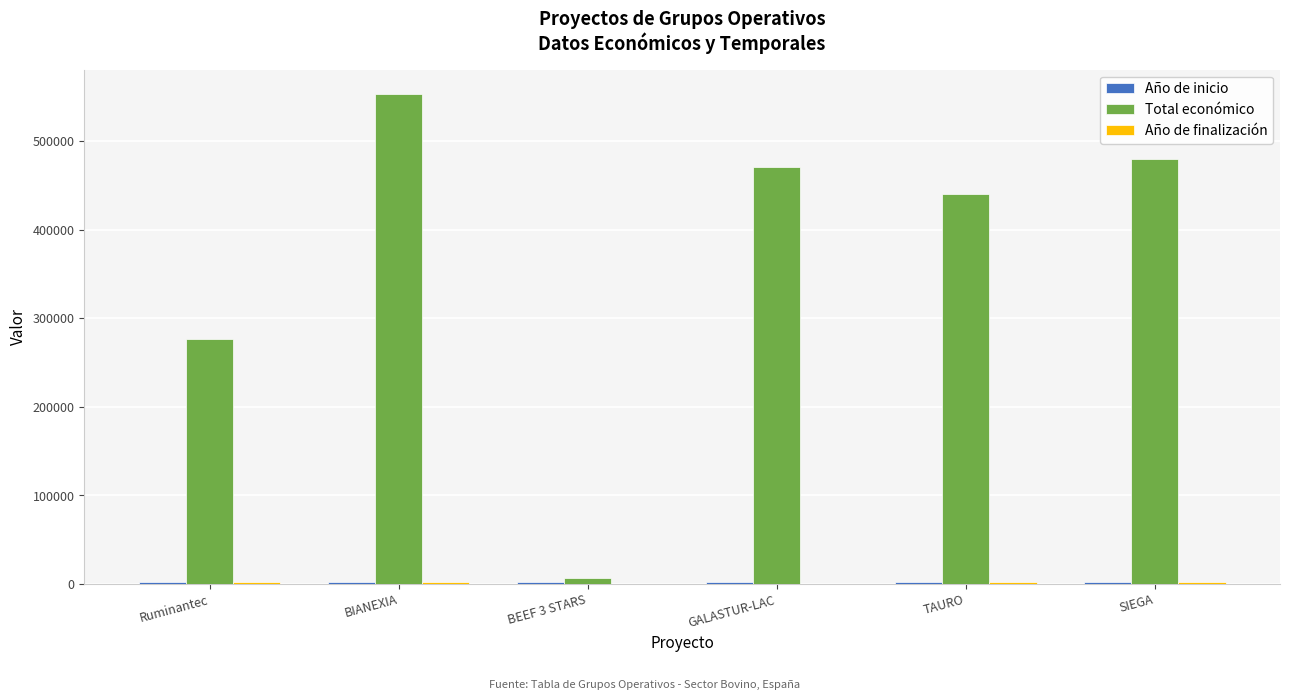

What is the greatest value displayed?

553196